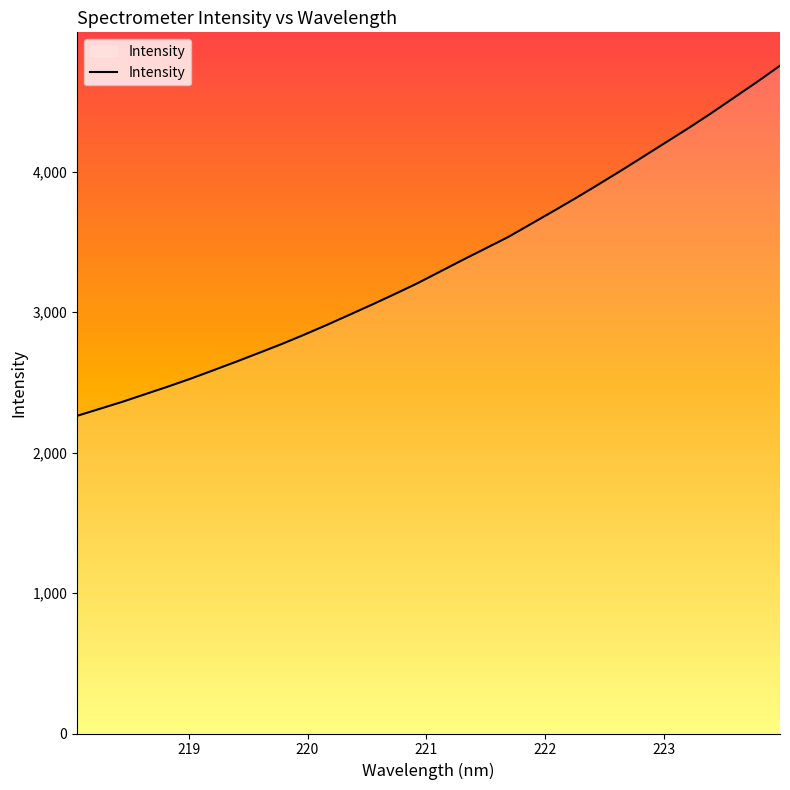

What is the difference between the maximum and minimum values?

2493.0